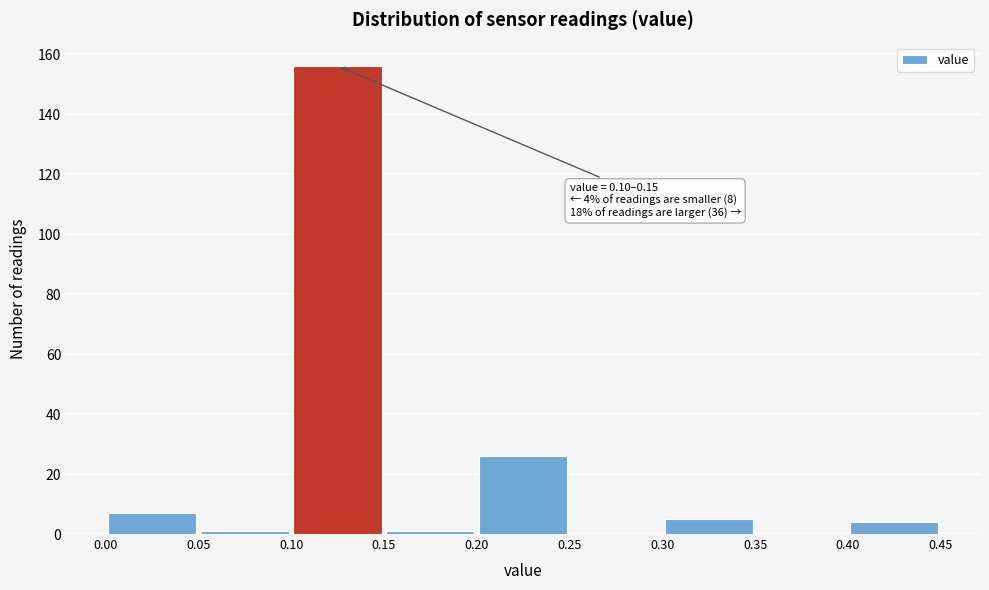

Which range on the x-axis has the tallest bar?

0.10 to 0.15